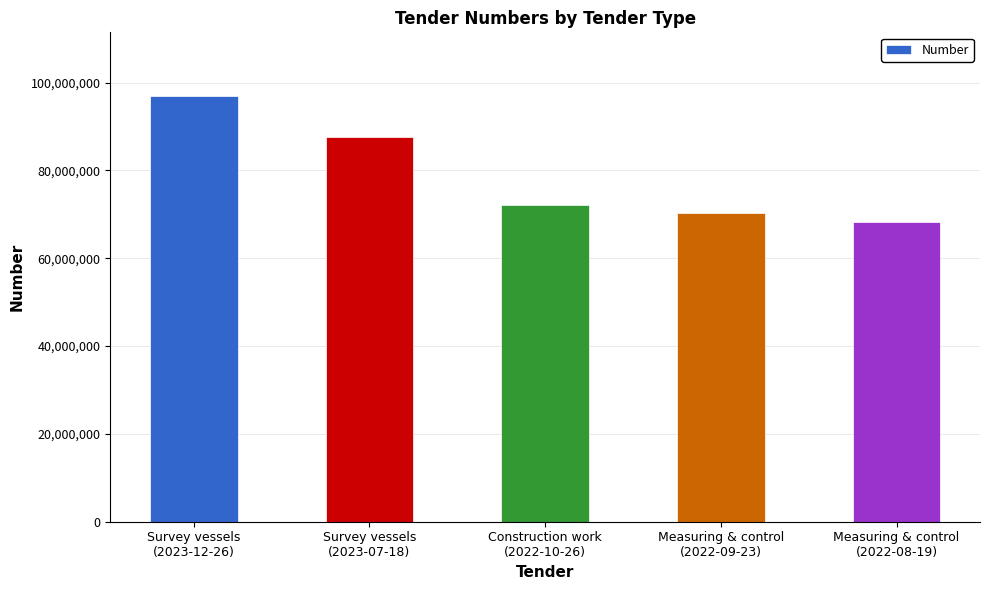

Reading left to right, list all the values displayed in this chart.

Survey vessels
(2023-12-26)=96895917	Survey vessels
(2023-07-18)=87622616	Construction work
(2022-10-26)=72052555	Measuring & control
(2022-09-23)=70401660	Measuring & control
(2022-08-19)=68214802